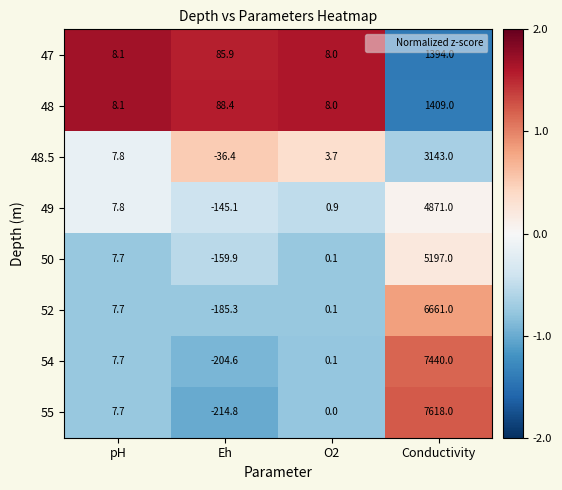

Which series has the largest total across all categories?

55